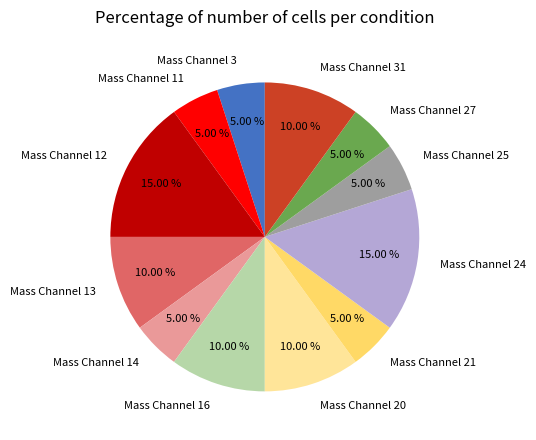

How much of the chart is everything except Mass Channel 21?

95.0%